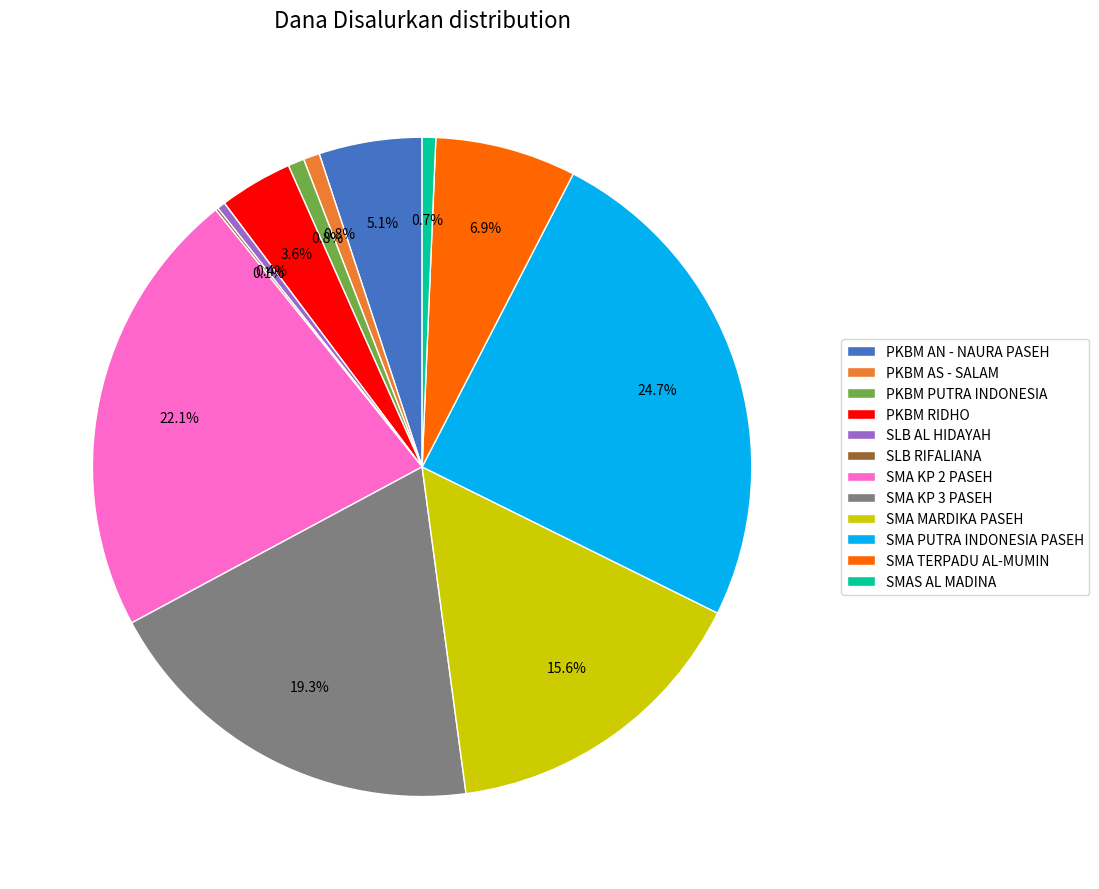

Between PKBM AS - SALAM and SMA KP 3 PASEH, which is larger?

SMA KP 3 PASEH